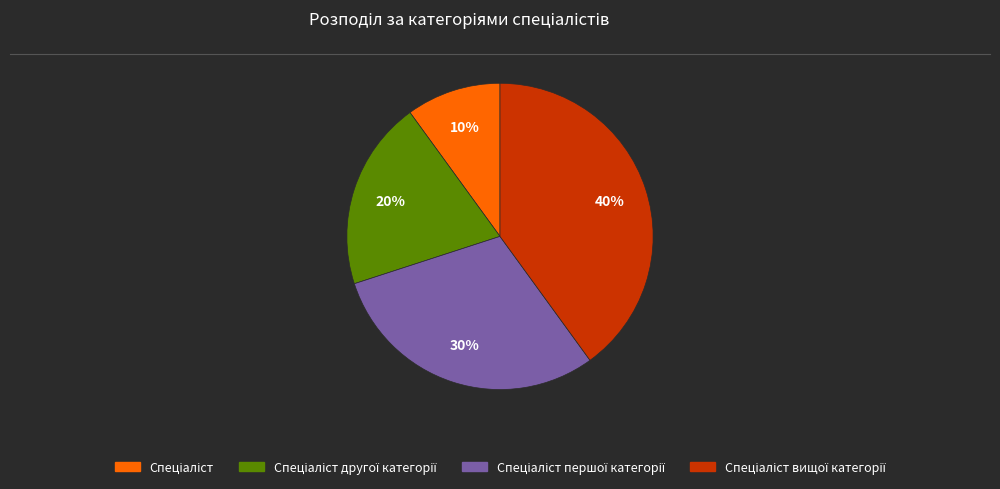

Is there any slice that represents more than half of the pie?

No